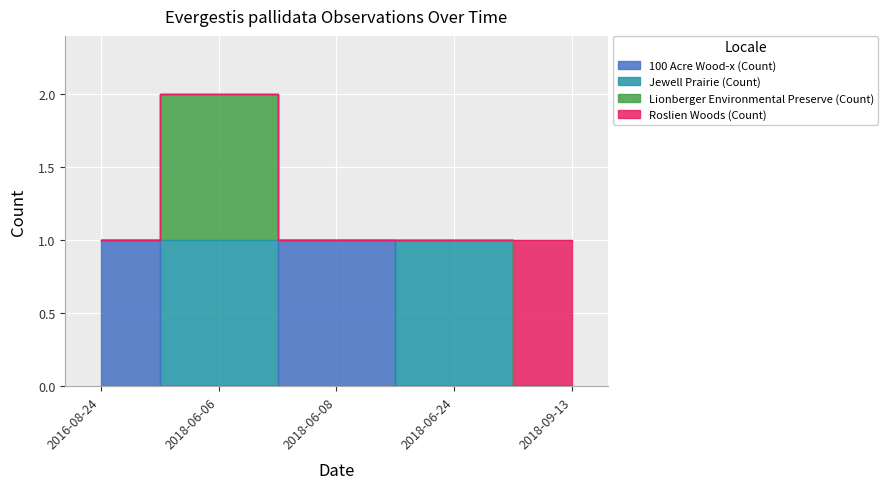

Does the chart display data point markers on the line(s)?

No